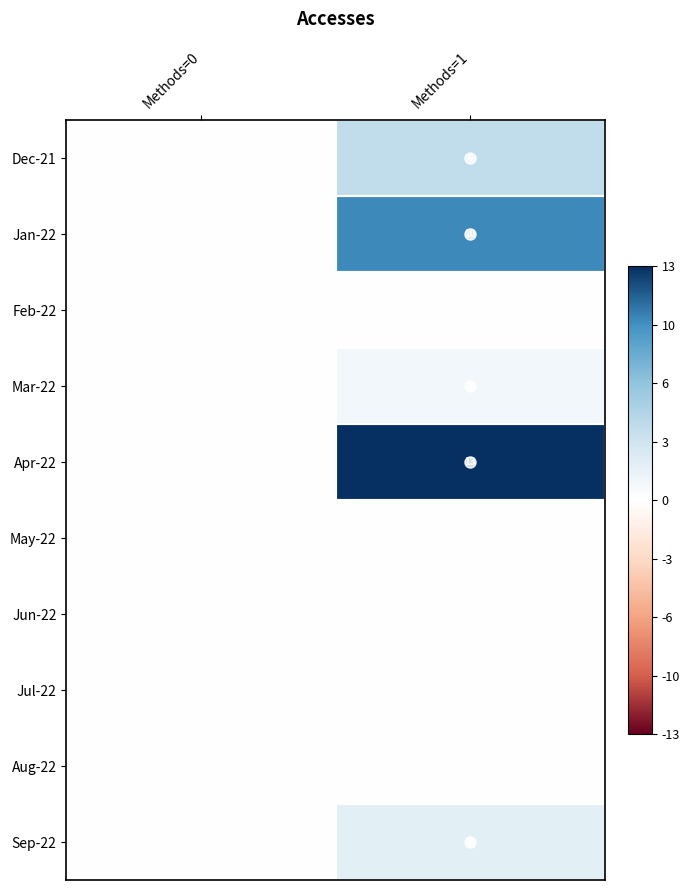

The Dec-21 series shows 4 at Methods=1. True or false?

True